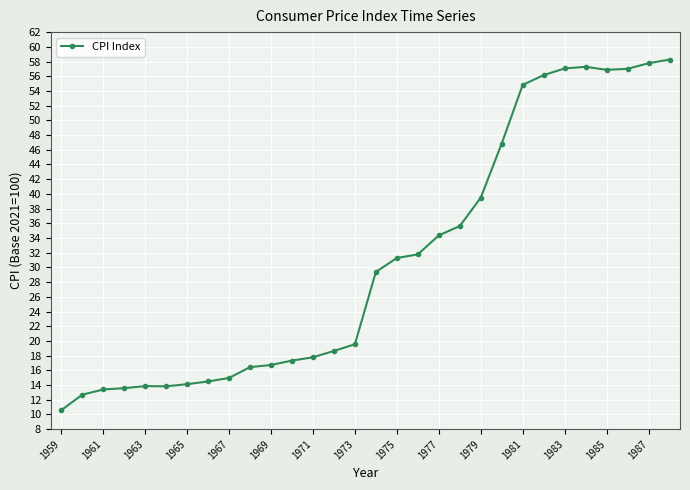

What is the minimum value shown in the chart?

10.6